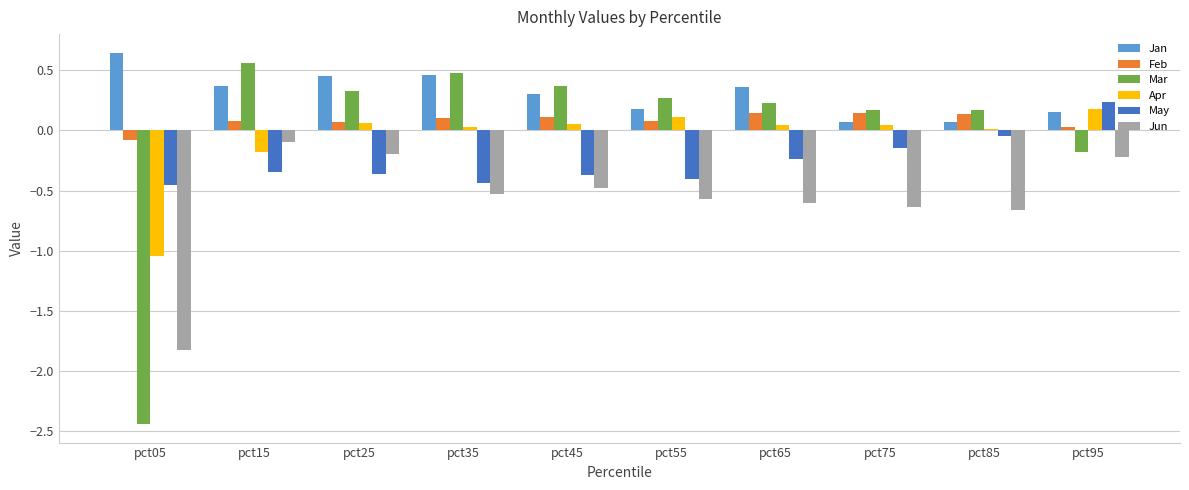

The Apr series shows 0.3 at pct95. True or false?

False